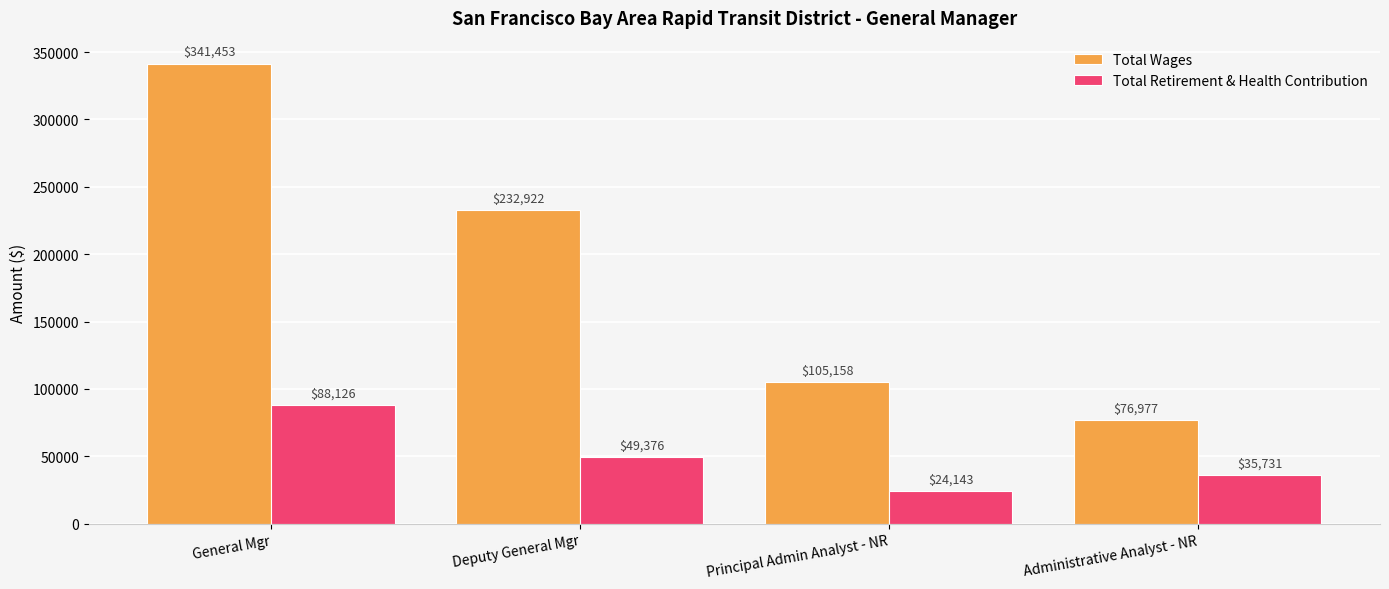

At Administrative Analyst - NR, list the series in order from smallest to largest.

Total Retirement & Health Contribution, Total Wages